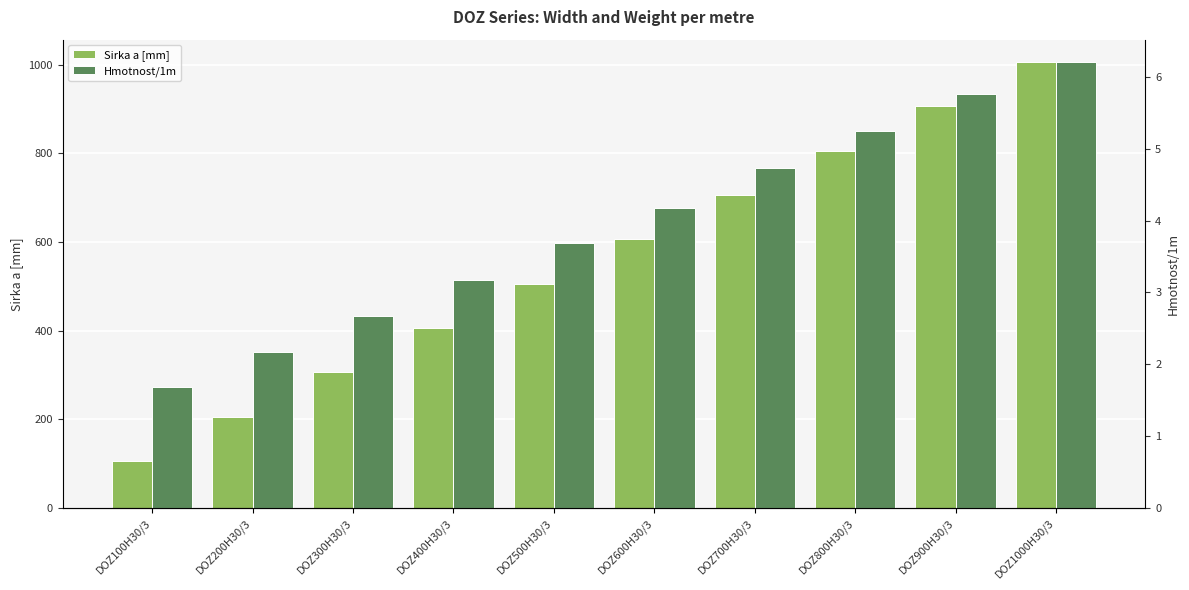

Reading left to right, what are all the values shown in this chart?

Sirka a [mm]: 106.0	206.0	306.0	406.0	506.0	606.0	706.0	806.0	906.0	1006.0
Hmotnost/1m: 1.7	2.2	2.7	3.2	3.7	4.2	4.7	5.2	5.8	6.2